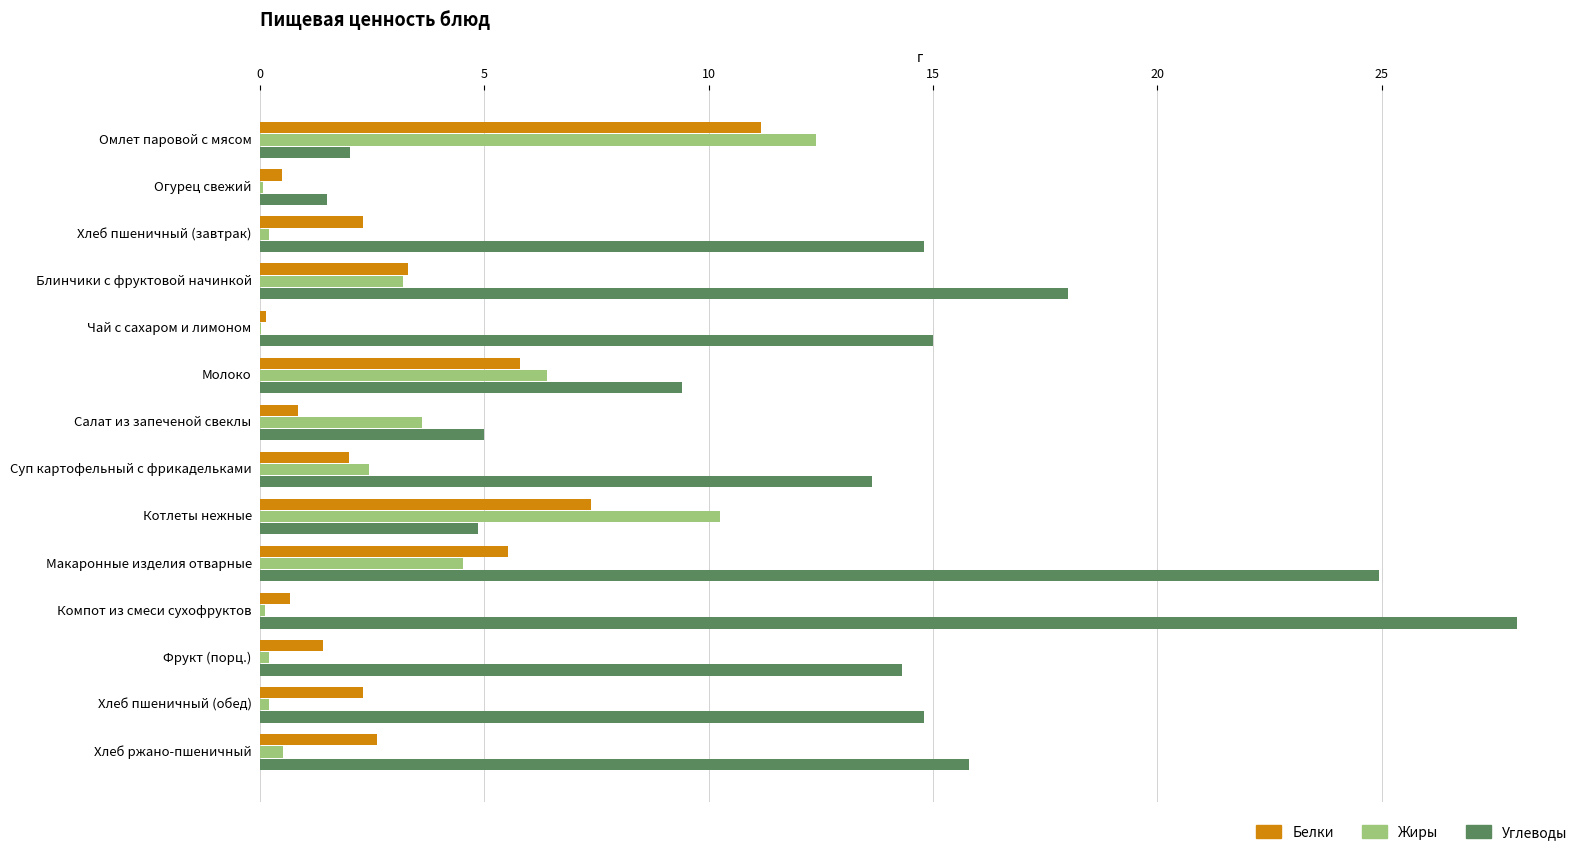

What is the sum of the Белки values at Омлет паровой с мясом and Котлеты нежные?

18.6